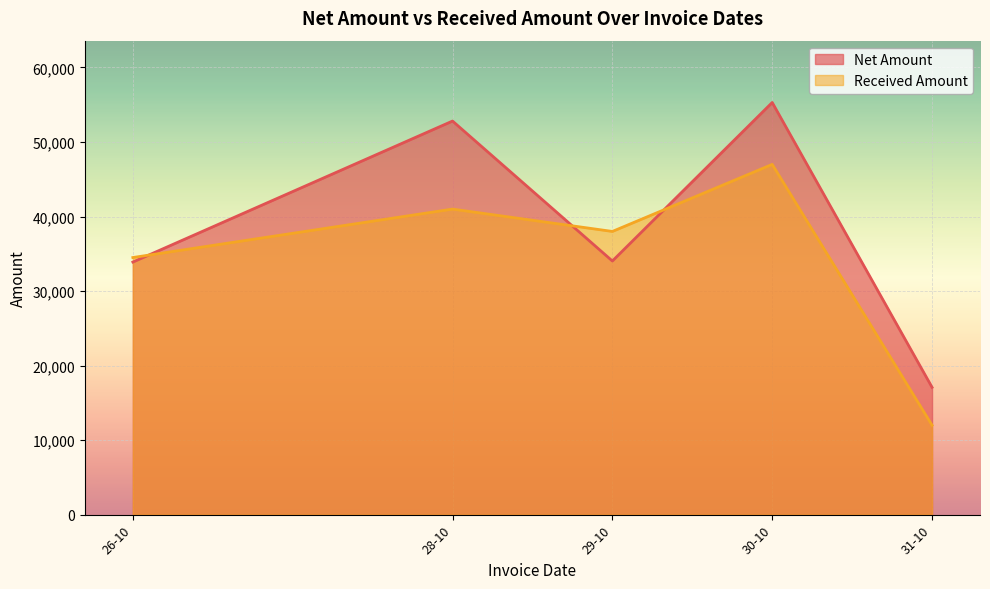

List the series in order of their overall mean, highest first.

Net Amount, Received Amount